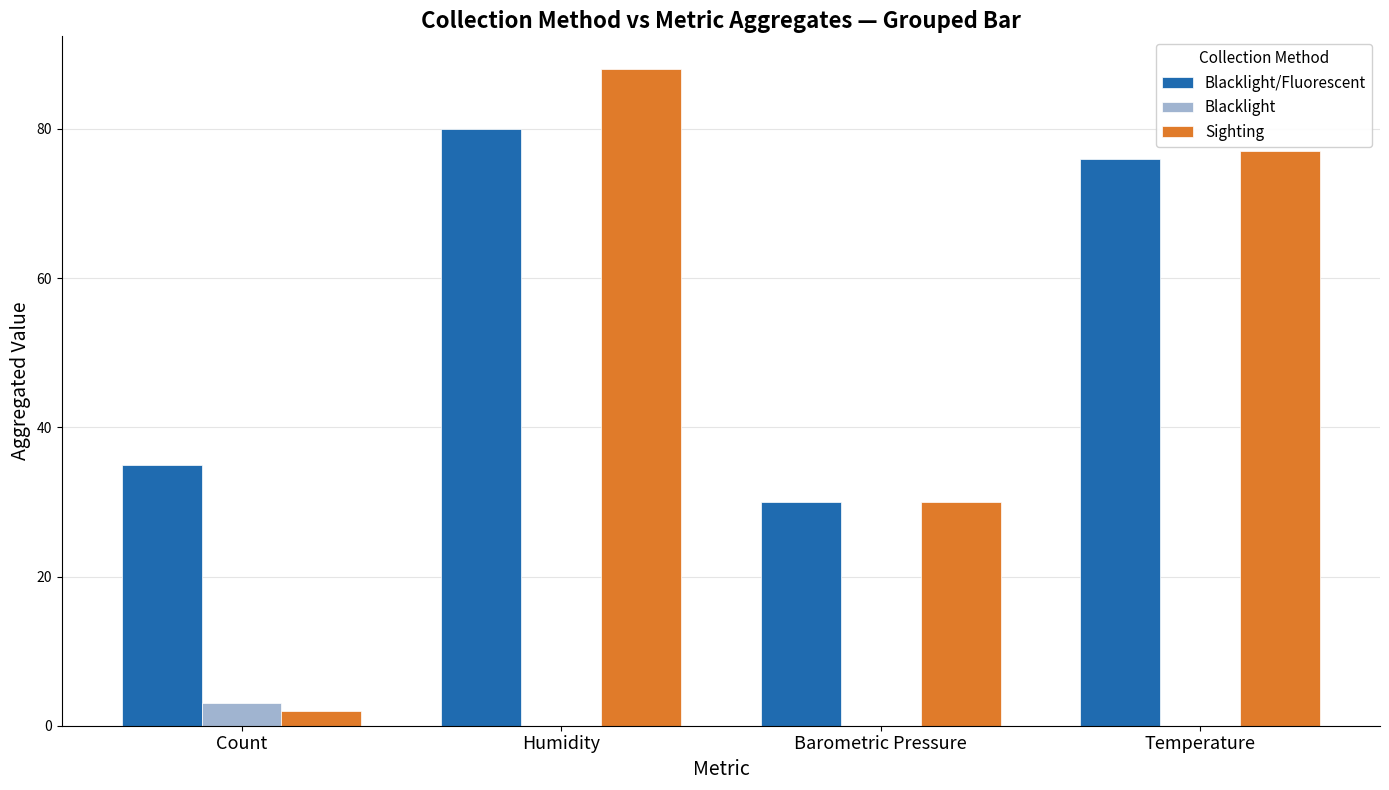

The Blacklight/Fluorescent series shows 112 at Humidity. True or false?

False